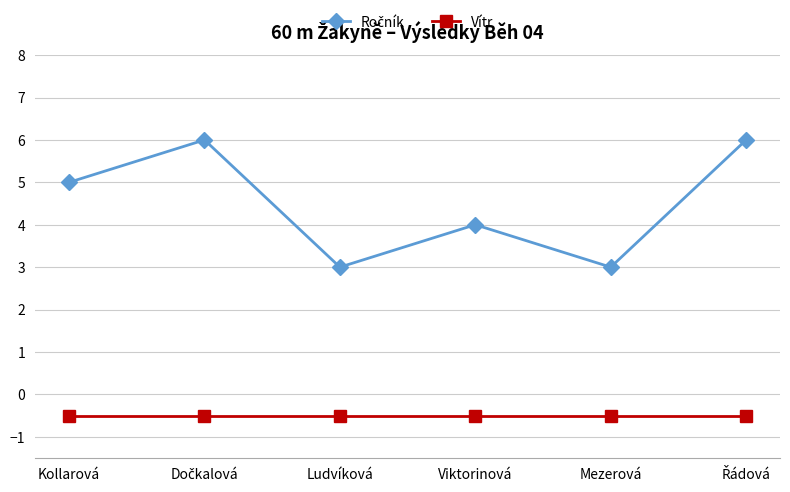

Read the Vítr value at Viktorinová.

-0.5